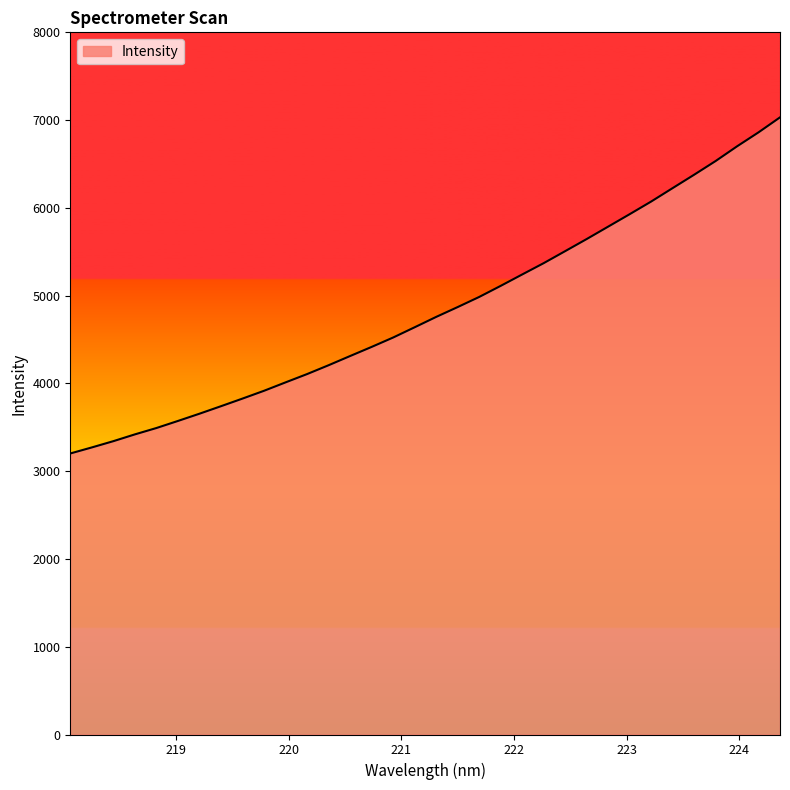

What is the minimum value shown in the chart?

3201.8